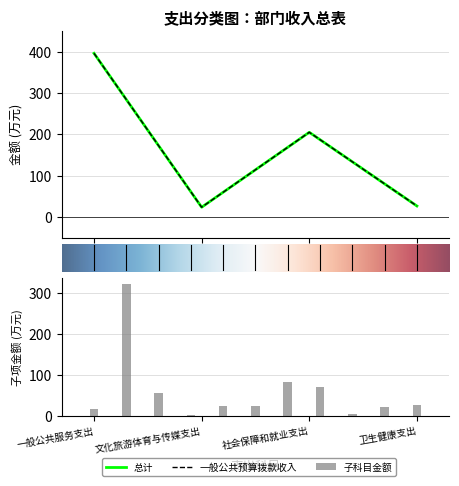

What position from the right is 1.0?

3